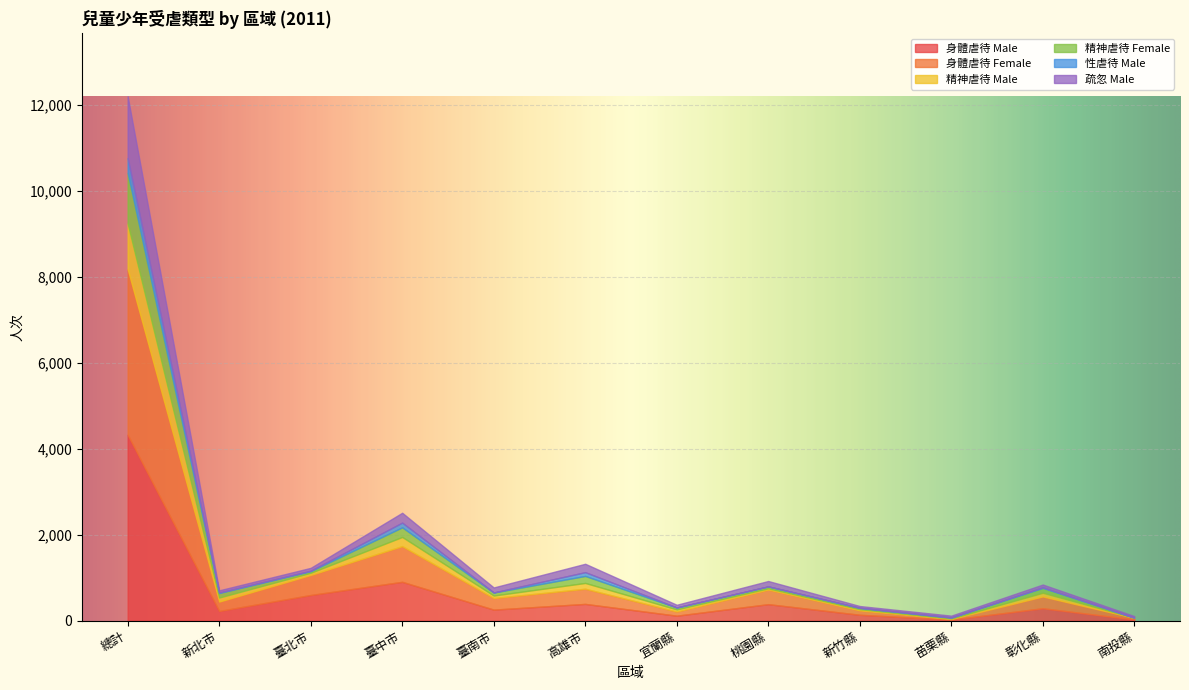

What is the value of the 性虐待 Male point at the 11th from the left?

16